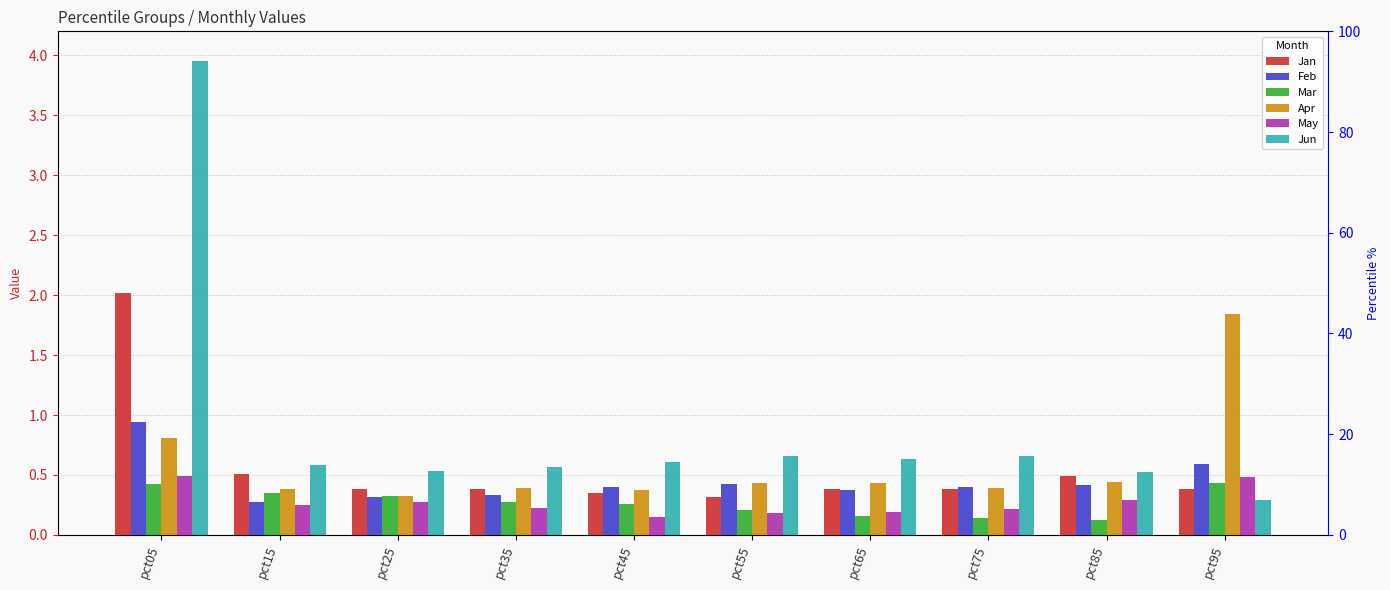

What are all the series names shown in the legend?

Jan, Feb, Mar, Apr, May, Jun